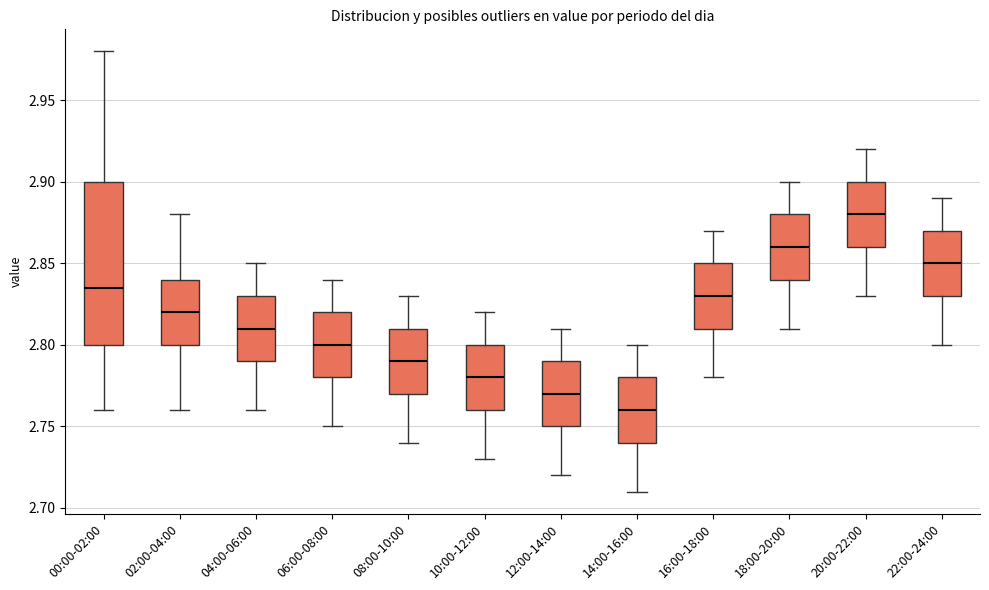

Reading left to right, read every box against the y-axis: the position of its median line, the range the box covers, and the ends of its whiskers. The values are not printed on the chart, so give them approximately, as read against the axis.

00:00-02:00: median 2.835, box 2.800 to 2.900, whiskers 2.760 to 2.980
02:00-04:00: median 2.820, box 2.800 to 2.840, whiskers 2.760 to 2.880
04:00-06:00: median 2.810, box 2.790 to 2.830, whiskers 2.760 to 2.850
06:00-08:00: median 2.800, box 2.780 to 2.820, whiskers 2.750 to 2.840
08:00-10:00: median 2.790, box 2.770 to 2.810, whiskers 2.740 to 2.830
10:00-12:00: median 2.780, box 2.760 to 2.800, whiskers 2.730 to 2.820
12:00-14:00: median 2.770, box 2.750 to 2.790, whiskers 2.720 to 2.810
14:00-16:00: median 2.760, box 2.740 to 2.780, whiskers 2.710 to 2.800
16:00-18:00: median 2.830, box 2.810 to 2.850, whiskers 2.780 to 2.870
18:00-20:00: median 2.860, box 2.840 to 2.880, whiskers 2.810 to 2.900
20:00-22:00: median 2.880, box 2.860 to 2.900, whiskers 2.830 to 2.920
22:00-24:00: median 2.850, box 2.830 to 2.870, whiskers 2.800 to 2.890